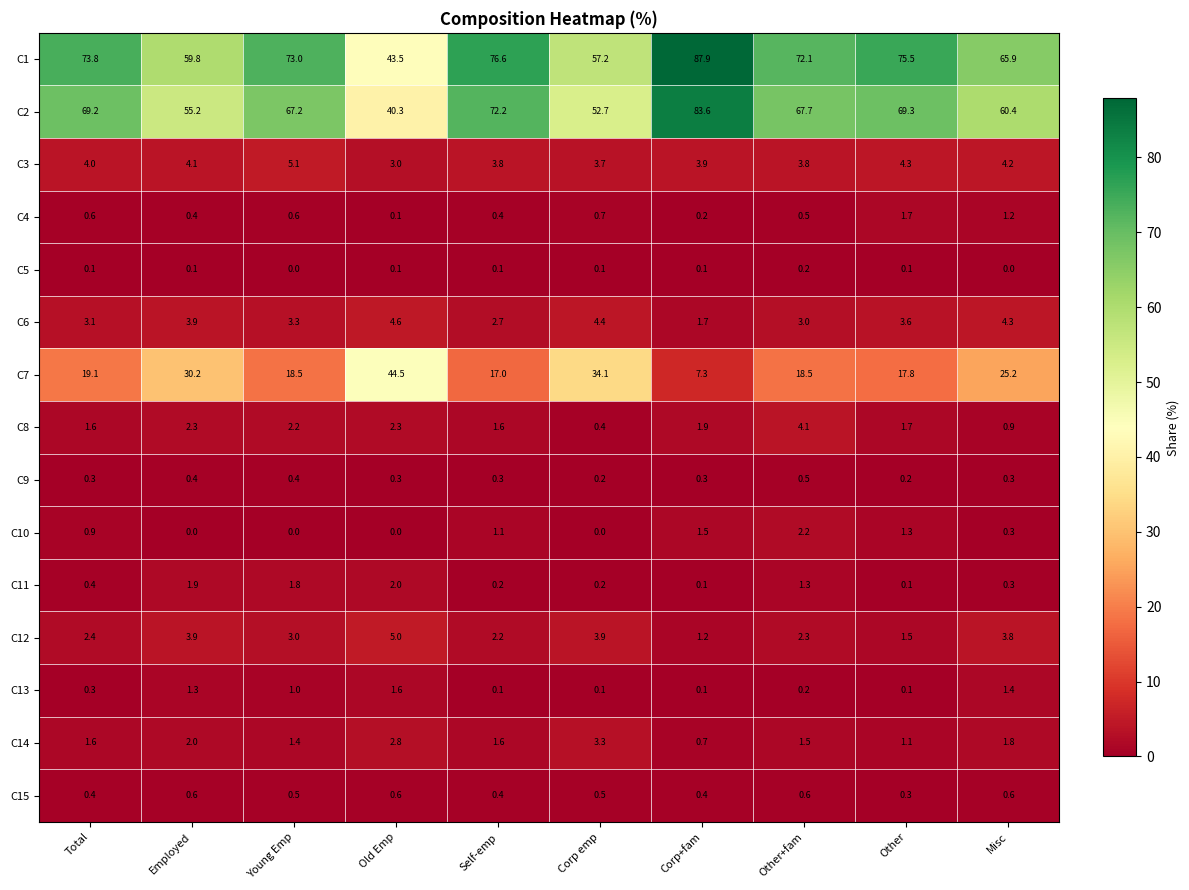

Between Young Emp and Self-emp, which series saw the biggest shift?

C2